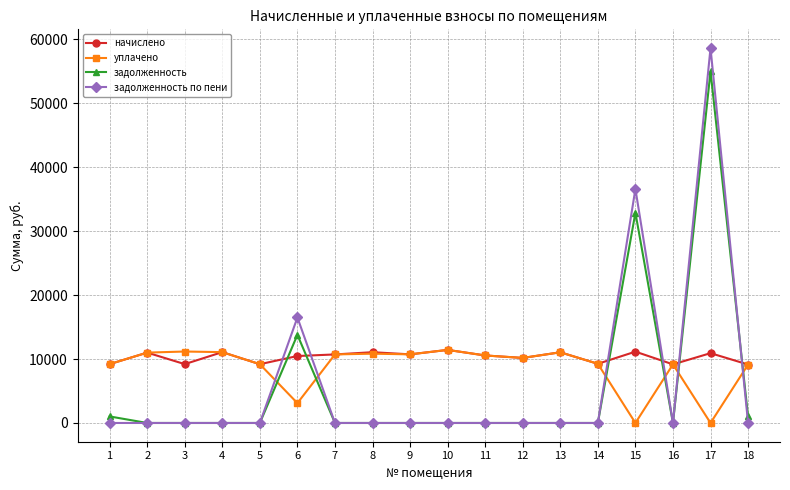

How many values in the задолженность по пени series exceed 0?

3